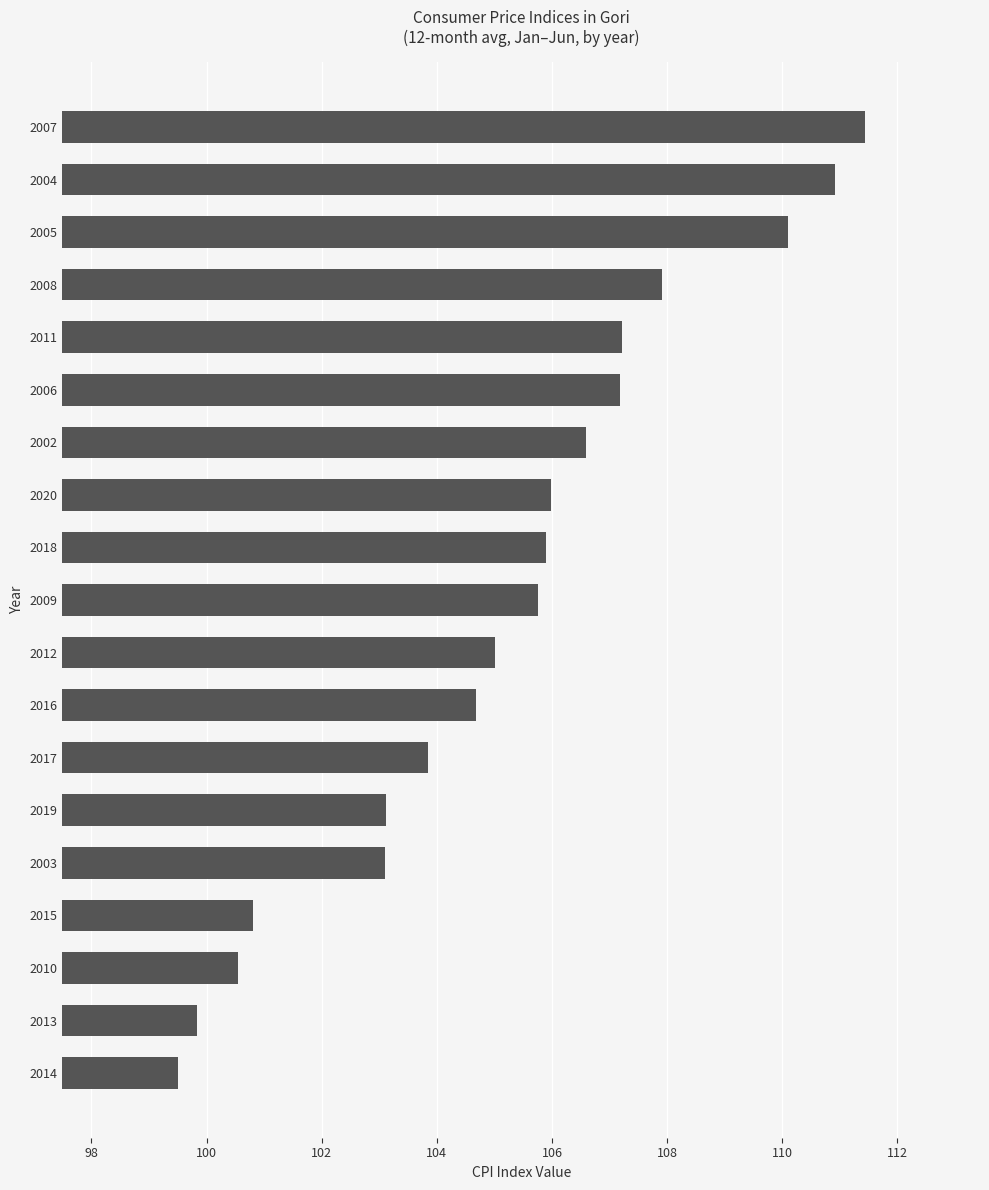

What is the ratio of the value at 2010 to the value at 2009?

1.0